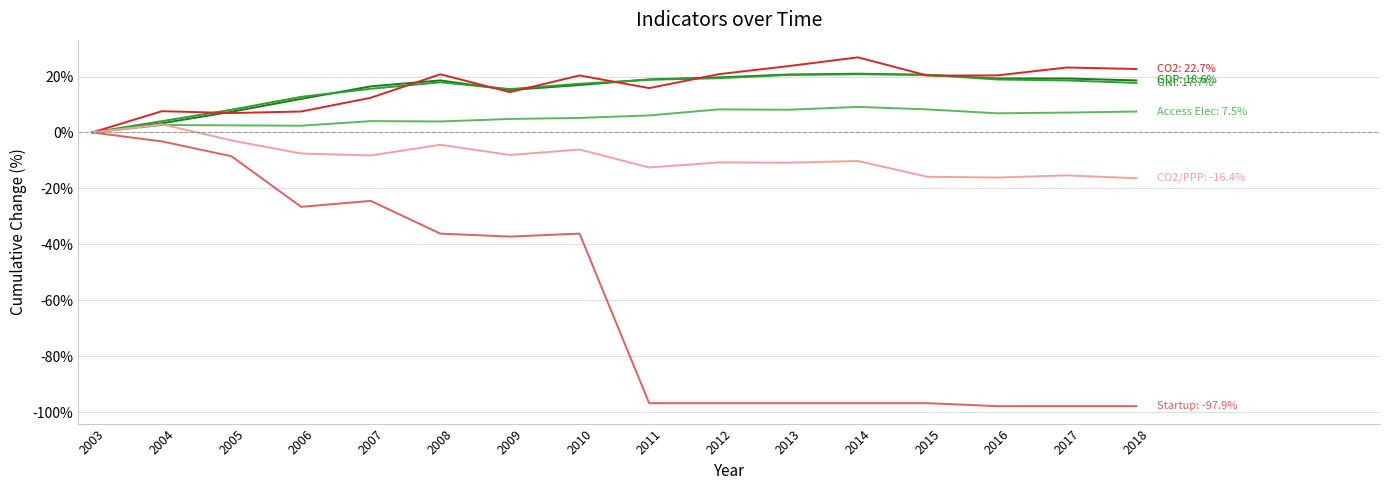

What is the greatest value displayed?

26.9